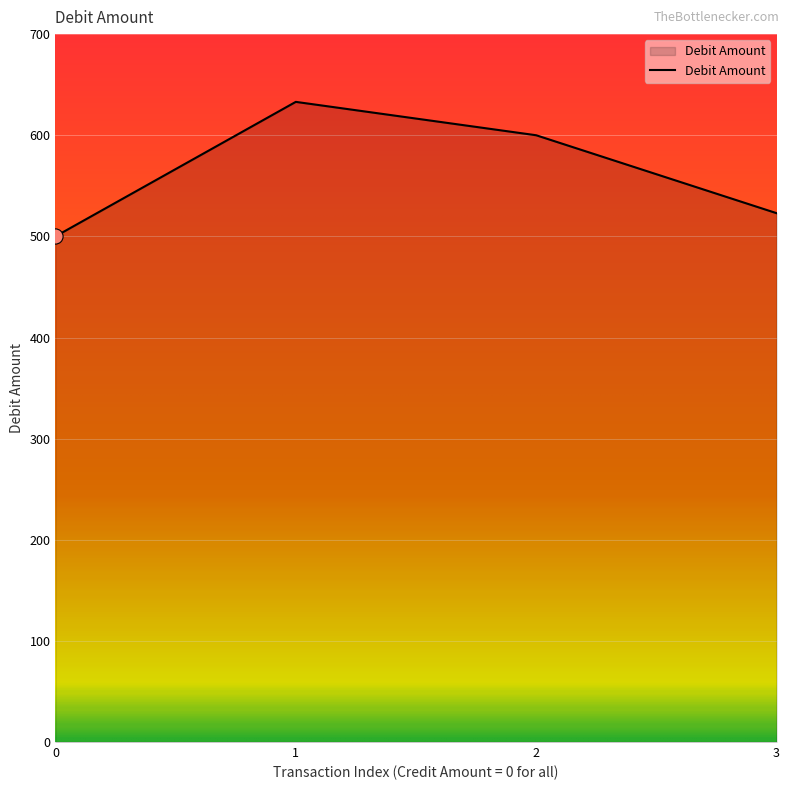

What is the ratio of the value at 1 to the value at 0?

1.3